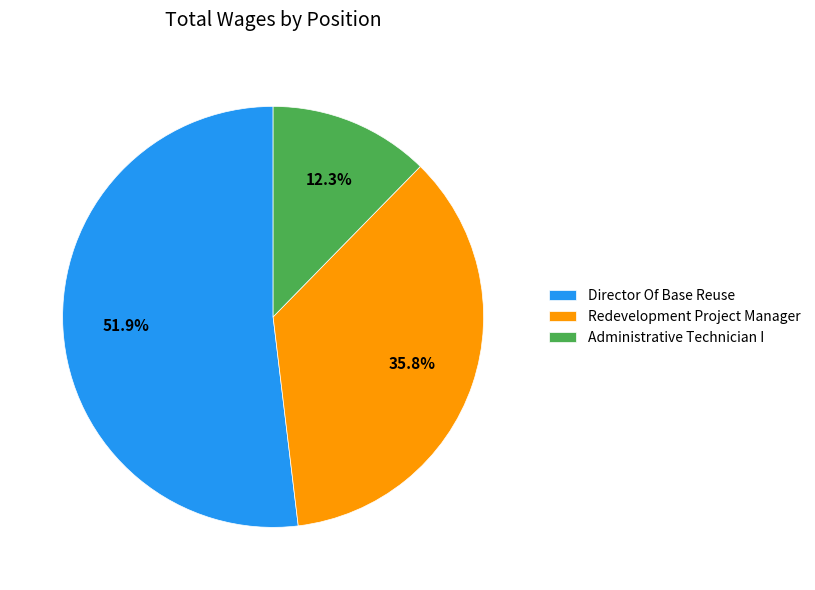

How much of the chart is everything except Redevelopment Project Manager?

64.2%